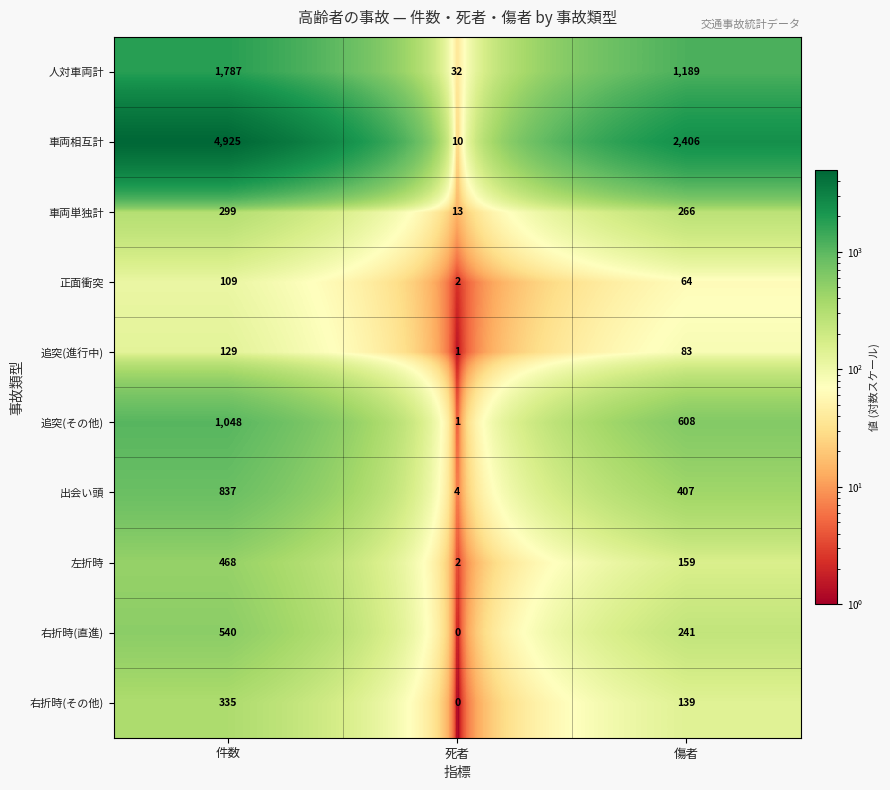

The value of 追突(その他) at 死者 is 1. True or false?

True